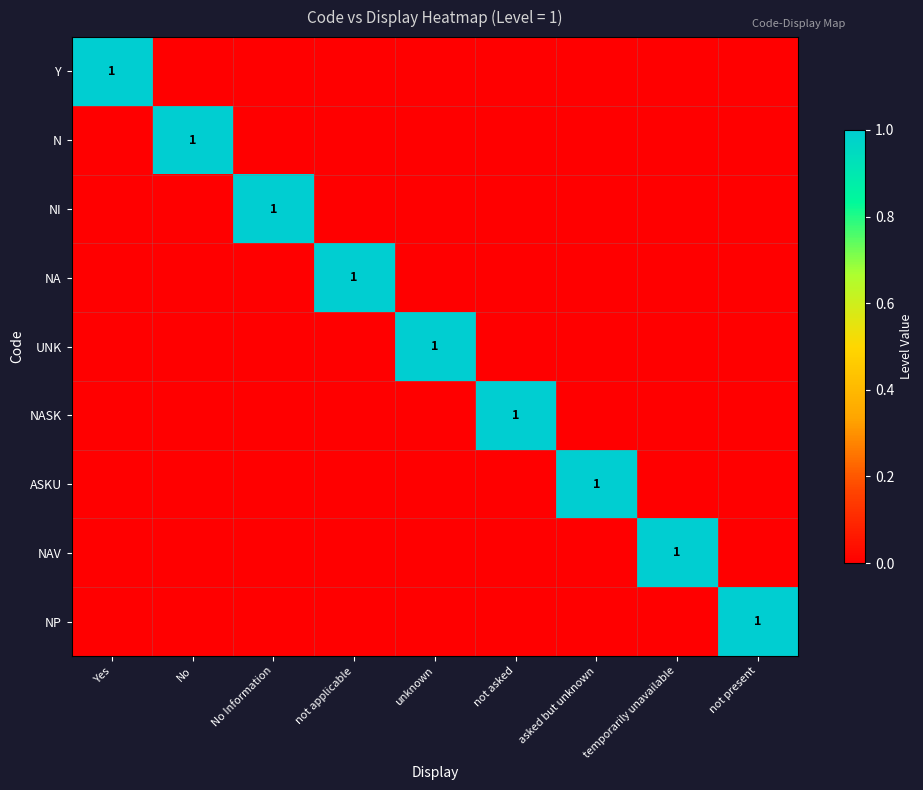

Count the number of categories in the chart.

9